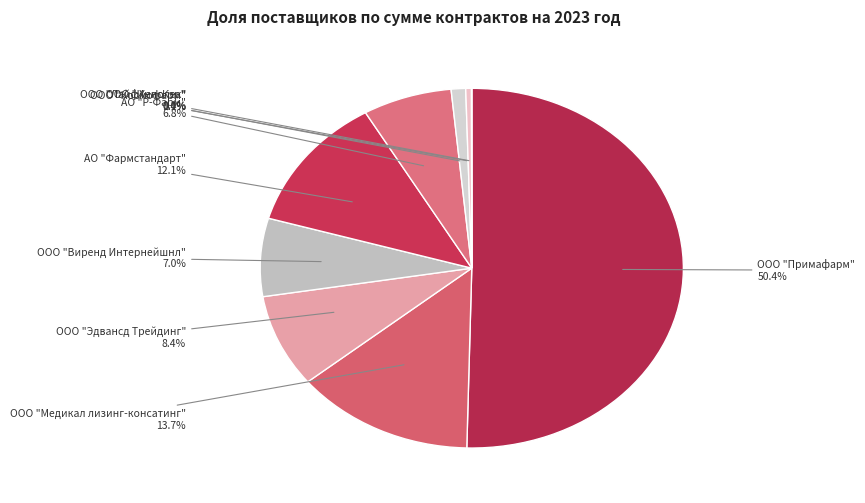

How many slices are in this pie chart?

9